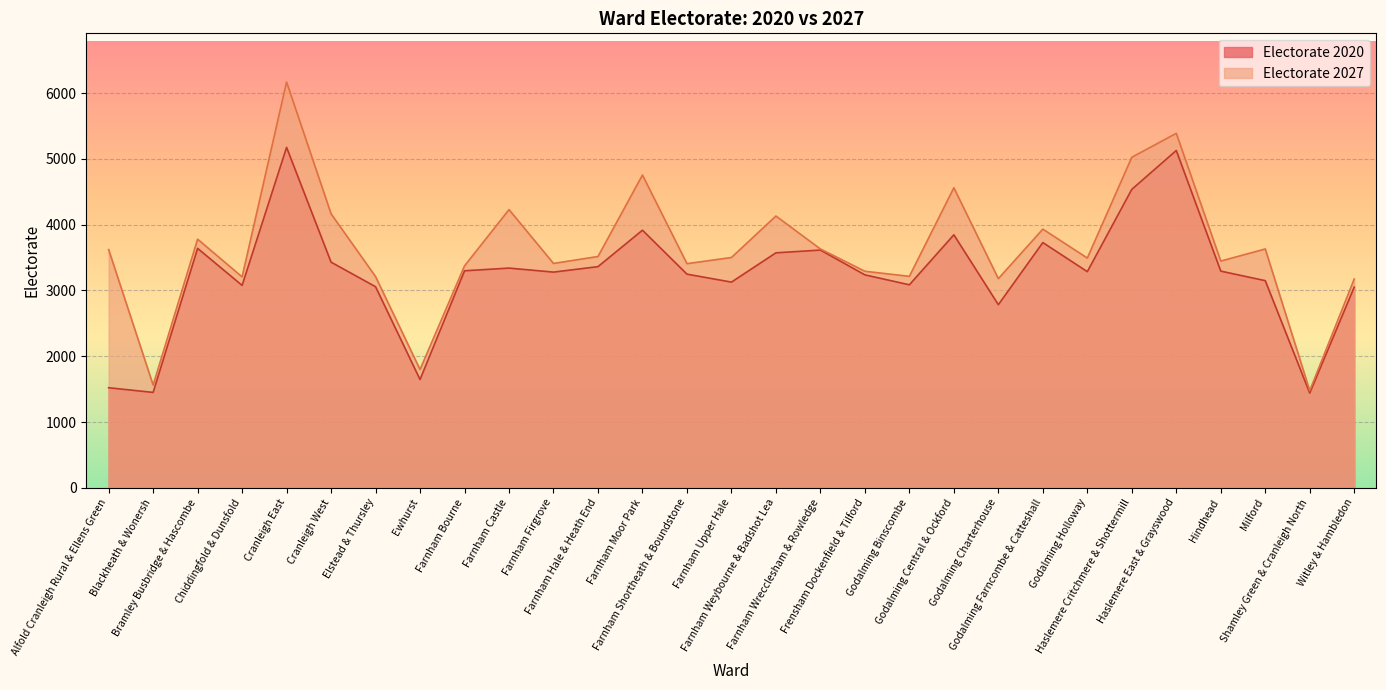

Rank the categories by value from lowest to highest.

Shamley Green & Cranleigh North, Blackheath & Wonersh, Ewhurst, Witley & Hambledon, Godalming Charterhouse, Chiddingfold & Dunsfold, Elstead & Thursley, Godalming Binscombe, Frensham Dockenfield & Tilford, Farnham Bourne, Farnham Shortheath & Boundstone, Farnham Firgrove, Hindhead, Godalming Holloway, Farnham Upper Hale, Farnham Hale & Heath End, Alfold Cranleigh Rural & Ellens Green, Milford, Farnham Wrecclesham & Rowledge, Bramley Busbridge & Hascombe, Godalming Farncombe & Catteshall, Farnham Weybourne & Badshot Lea, Cranleigh West, Farnham Castle, Godalming Central & Ockford, Farnham Moor Park, Haslemere Critchmere & Shottermill, Haslemere East & Grayswood, Cranleigh East